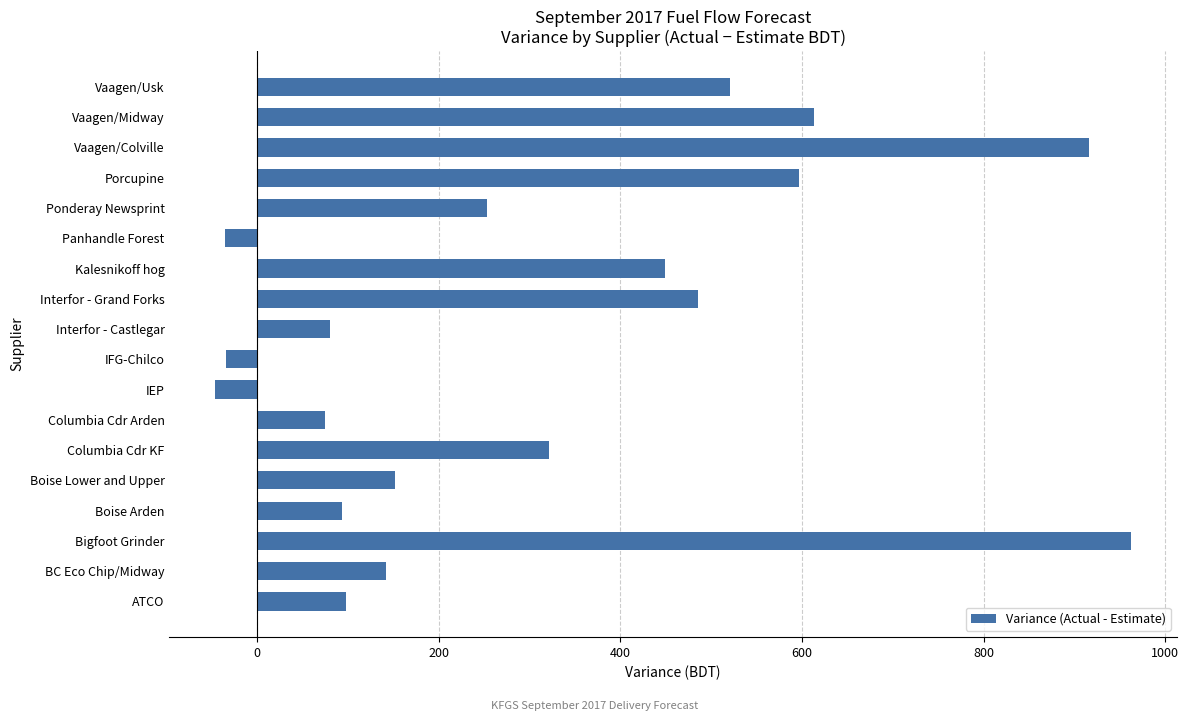

How many values exceed 252?

9